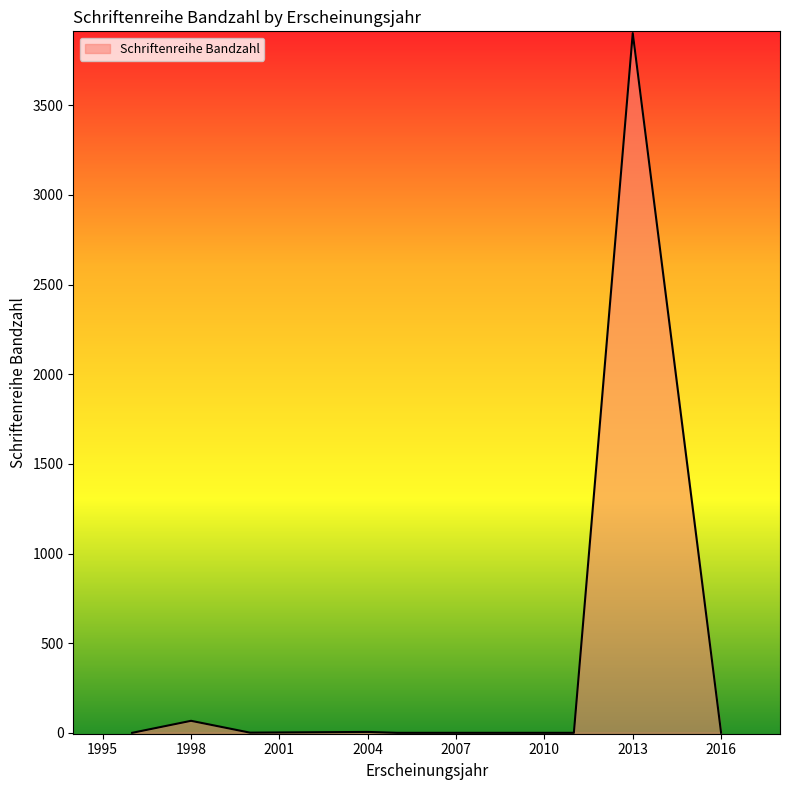

What is the difference between the maximum and minimum values?

3902